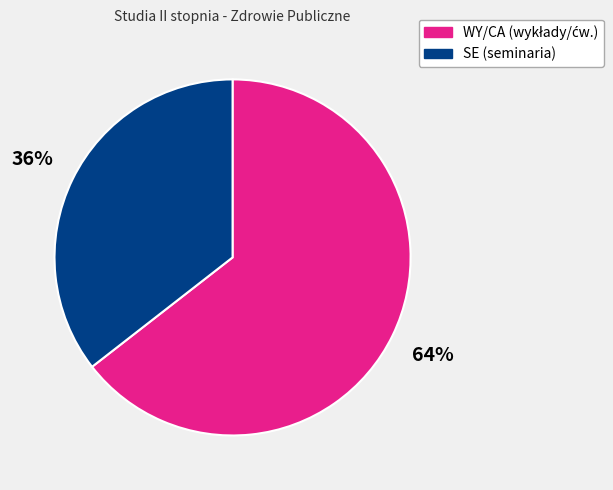

Is there a majority slice in this chart?

Yes